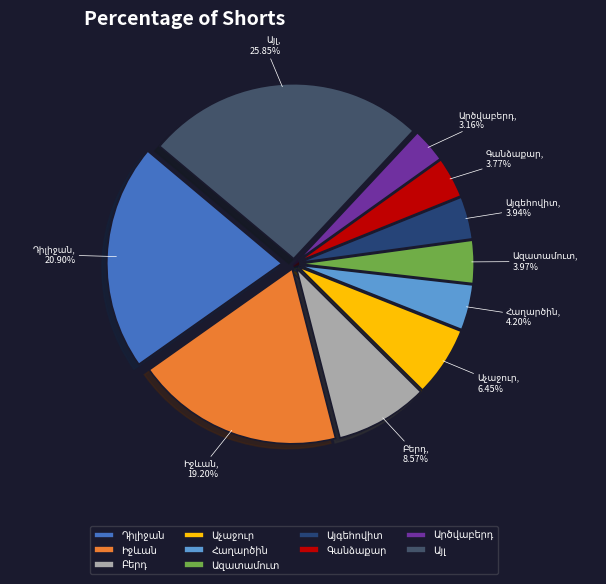

Does any single category account for the majority?

No